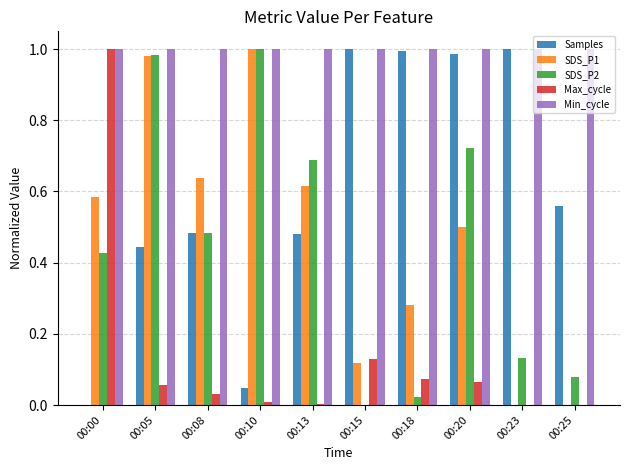

Are the bars grouped side by side (vs. stacked)?

Yes